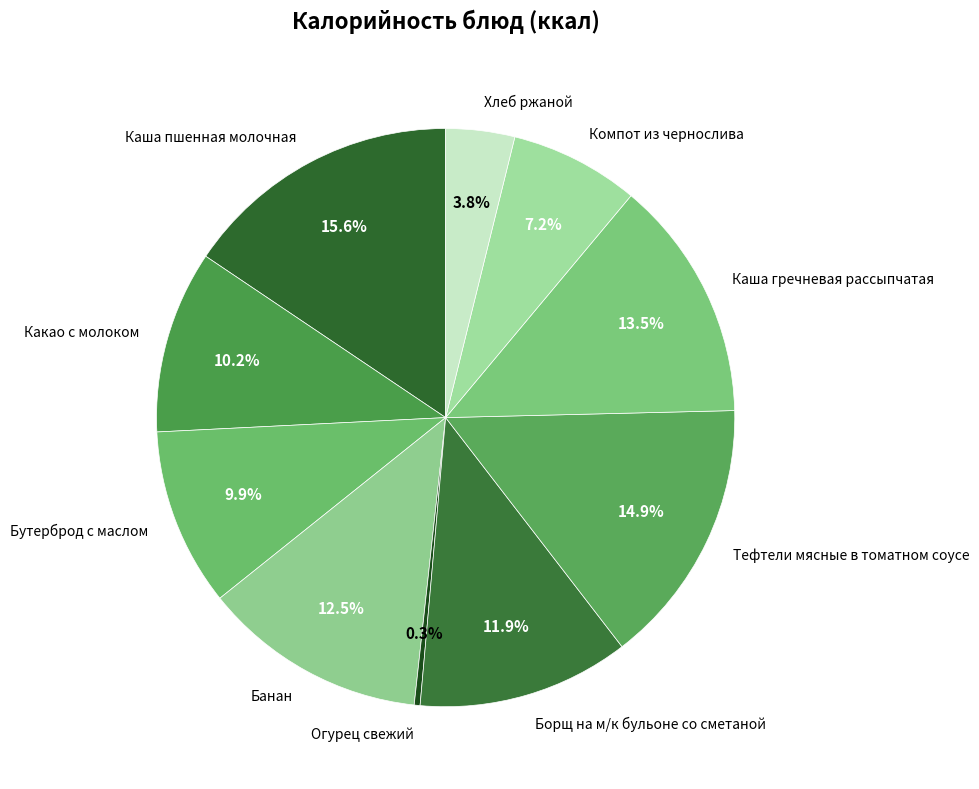

What portion of the pie excludes Компот из чернослива?

92.8%